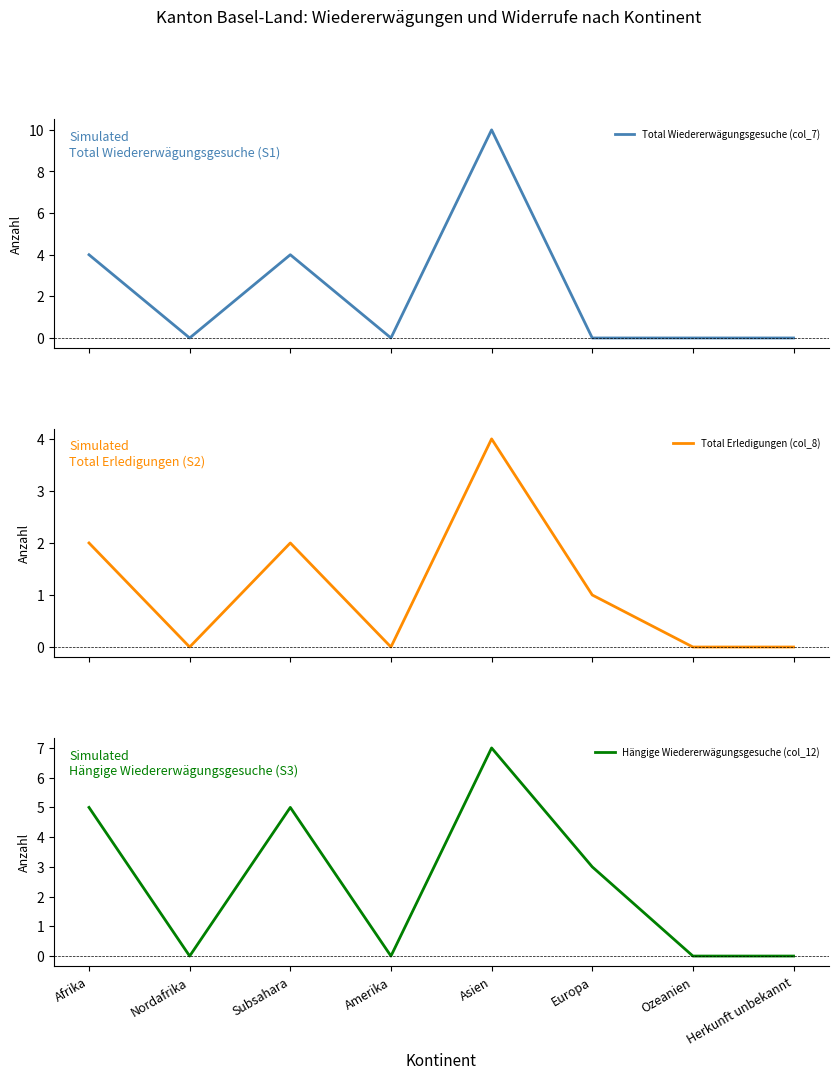

Which category has the highest value across all series?

Asien